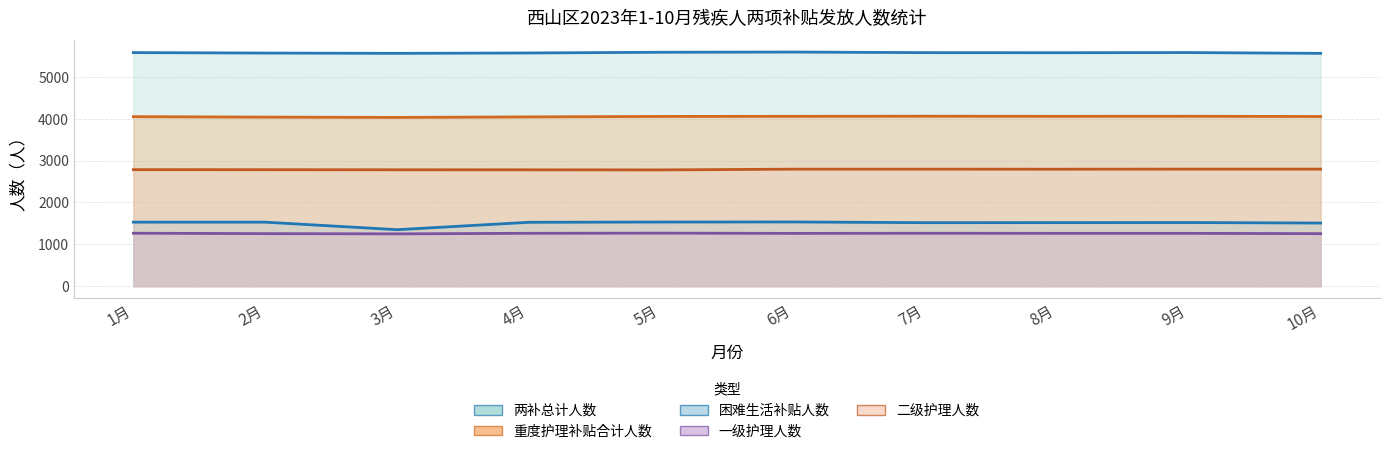

Is it true that 困难生活补贴人数 equals 2168 at 10月?

False